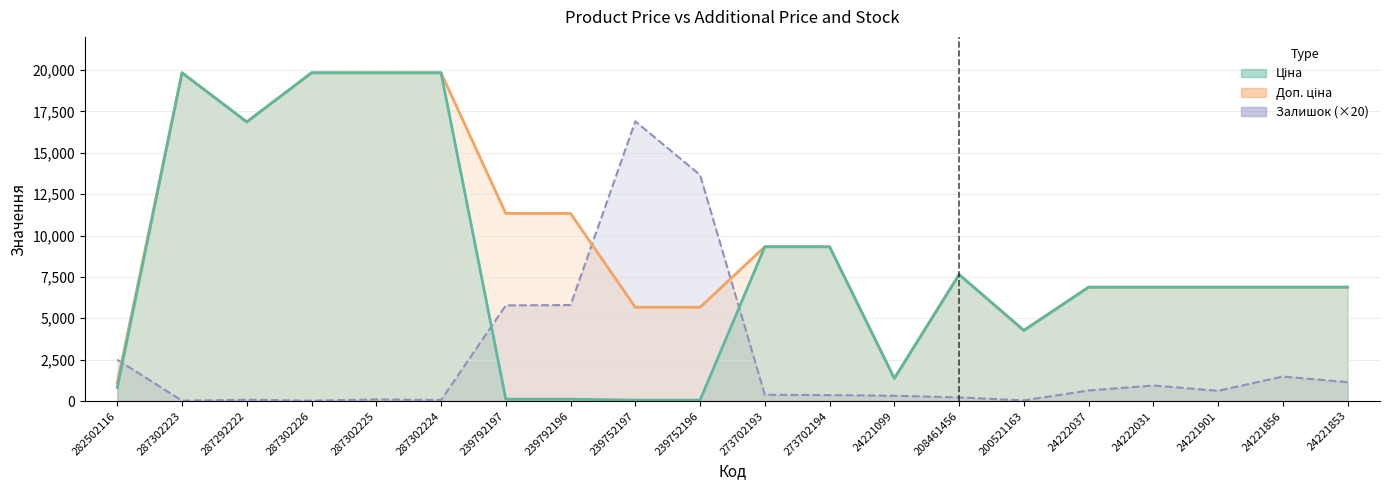

At which label does Залишок reach its peak?

239752197